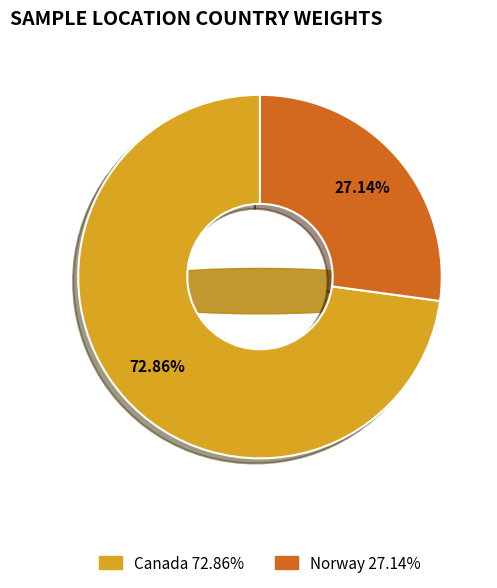

What is the majority slice?

Canada